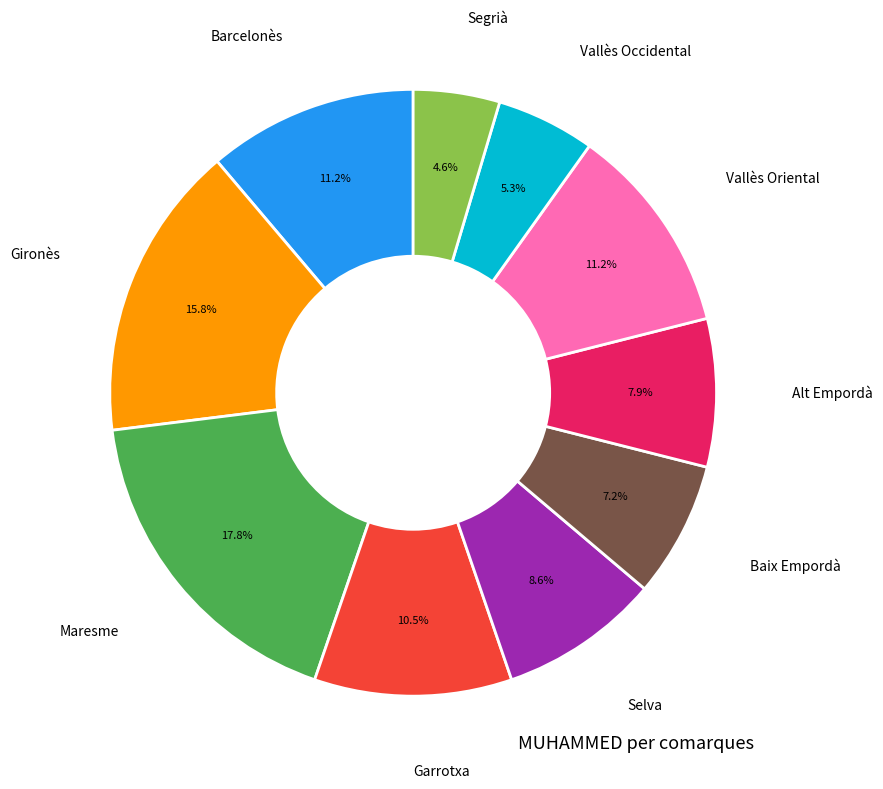

Is there a majority slice in this chart?

No